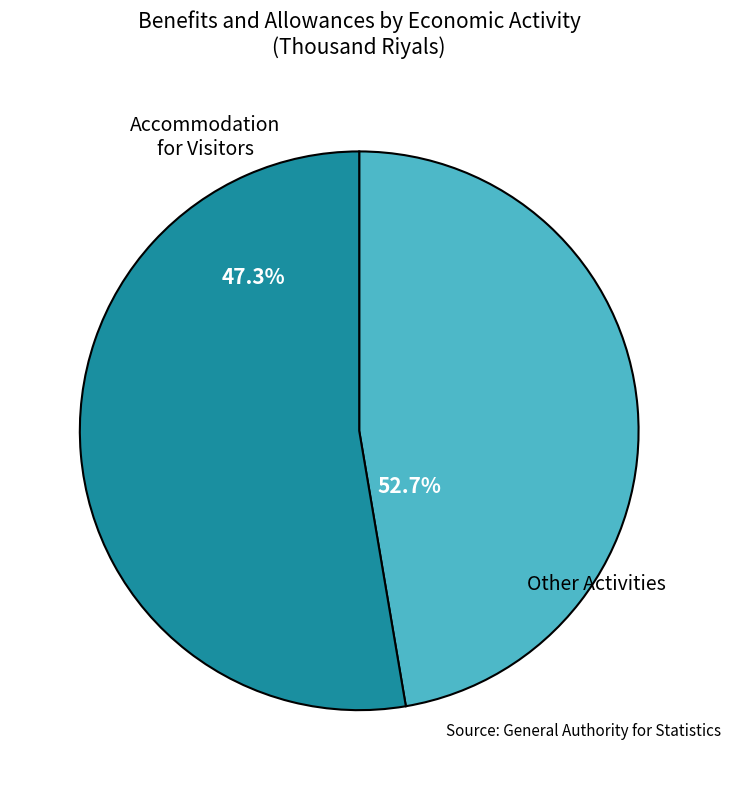

Does Cultural Activities account for over 50% of the chart?

No